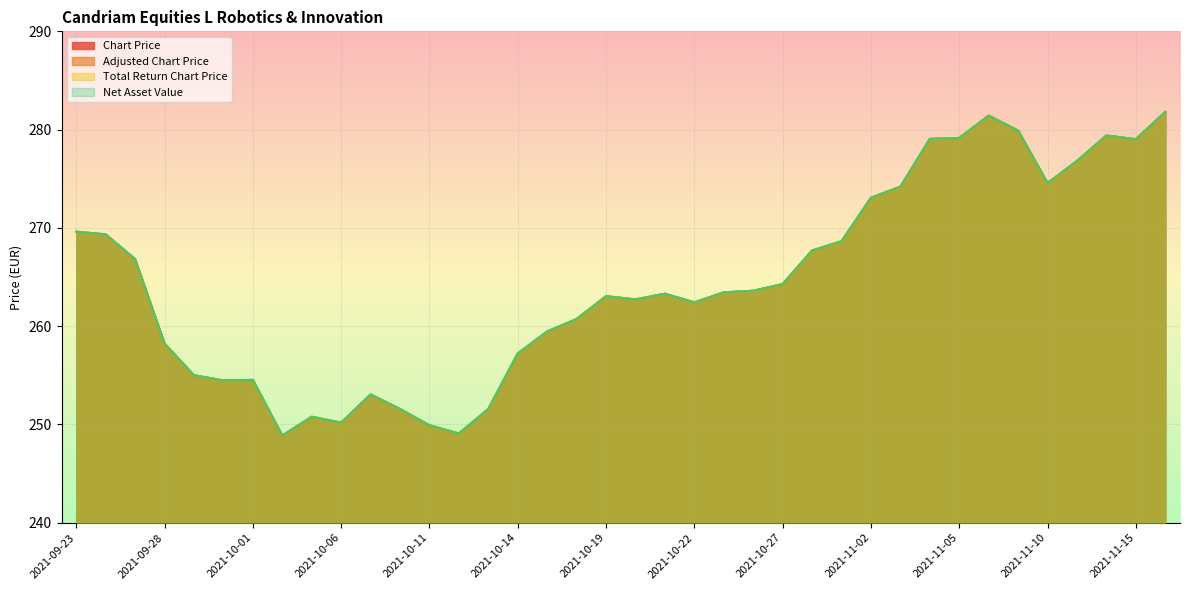

What is the value of the Net Asset Value point at the 1st from the left?

269.6